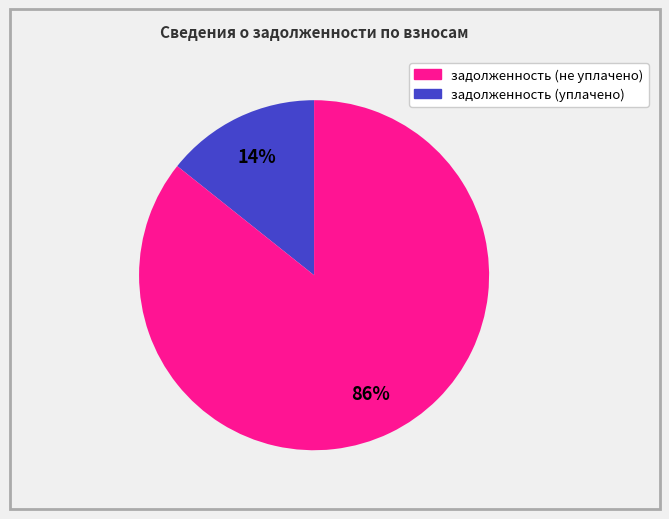

To the nearest percent, what is the average slice percentage?

50%